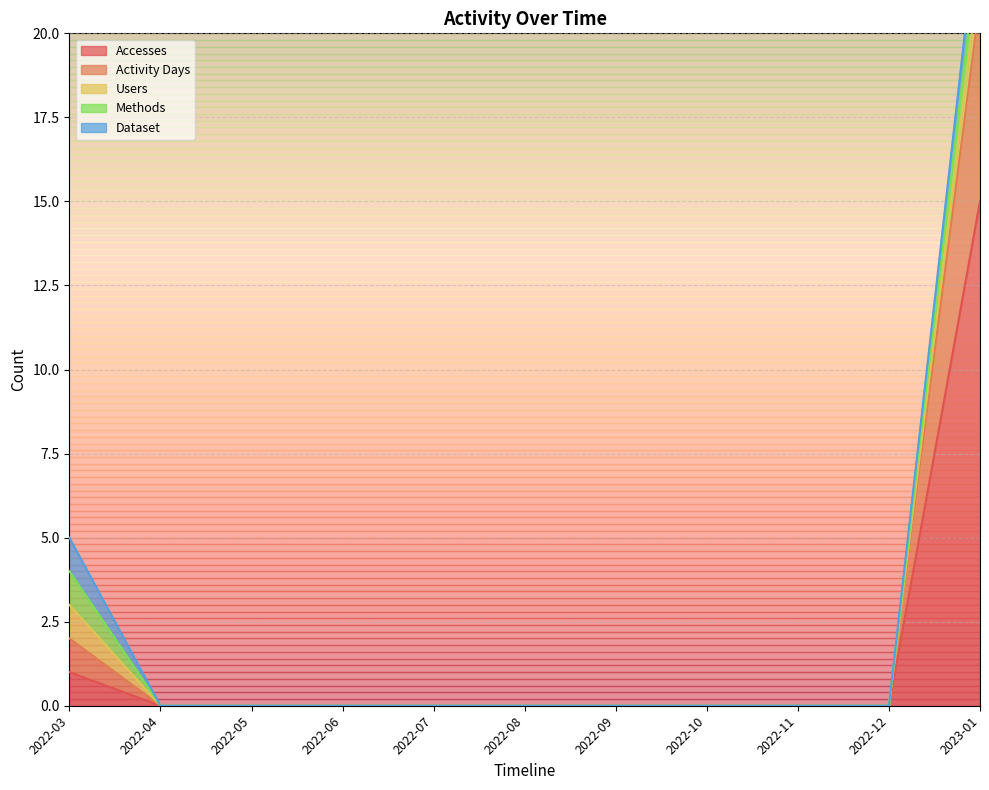

What position from the right is 2023-01?

1